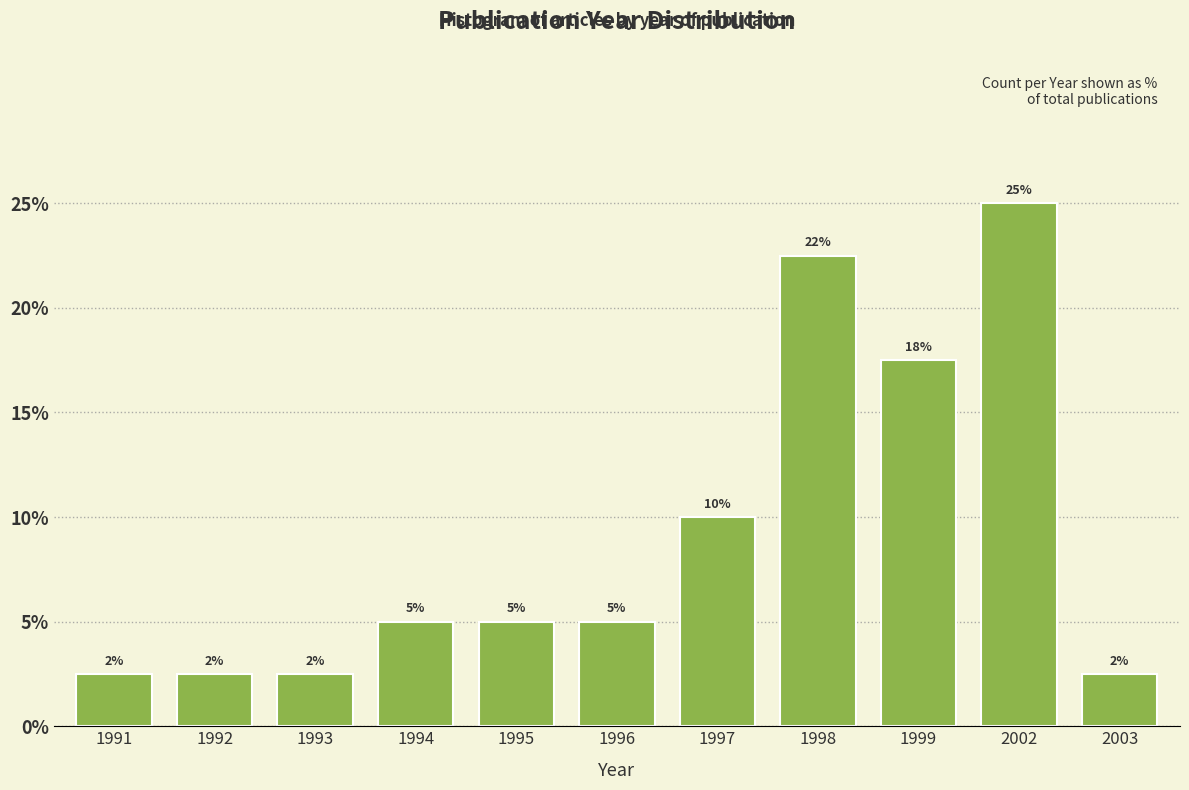

How many bars are there in total?

11